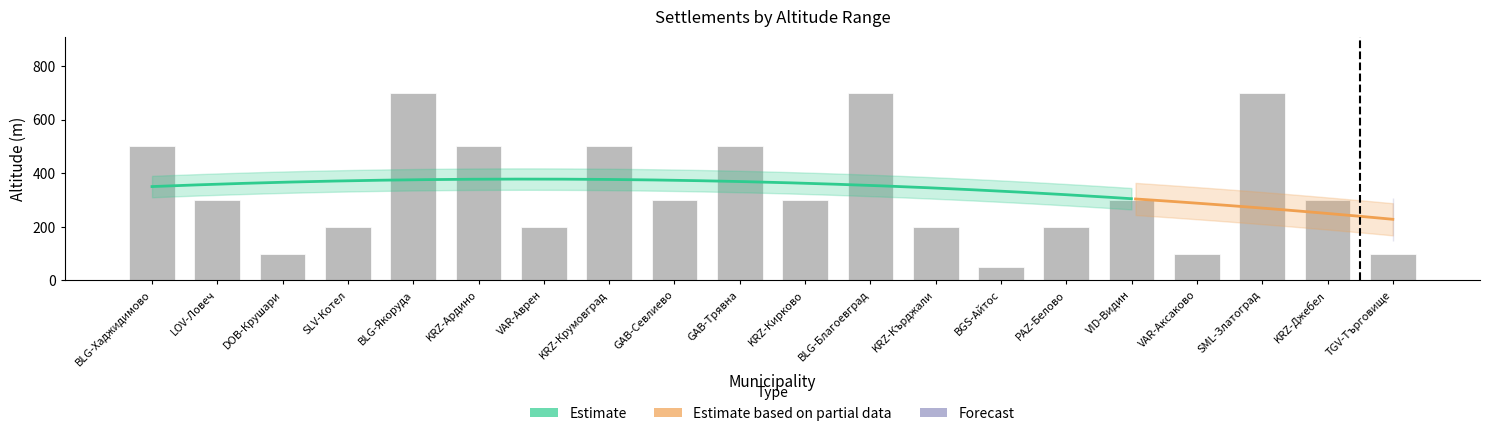

Which label corresponds to the smallest value in the chart?

BGS-Айтос